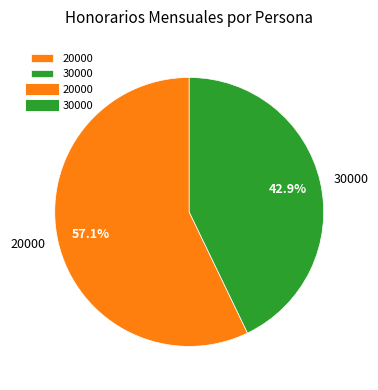

Which category has the smallest portion of the pie?

30000